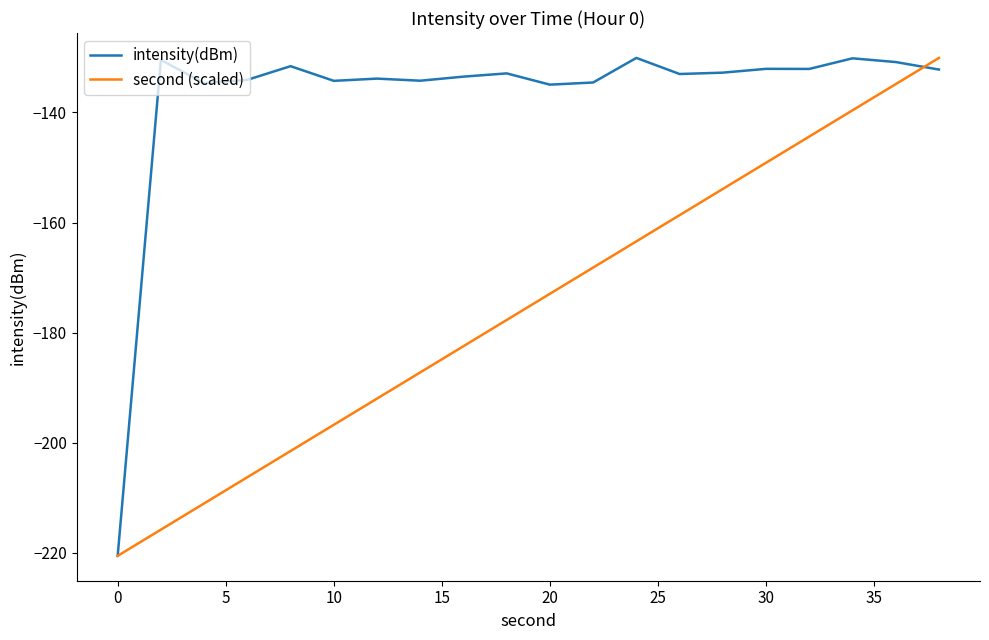

Which series has the largest total across all categories?

intensity(dBm)